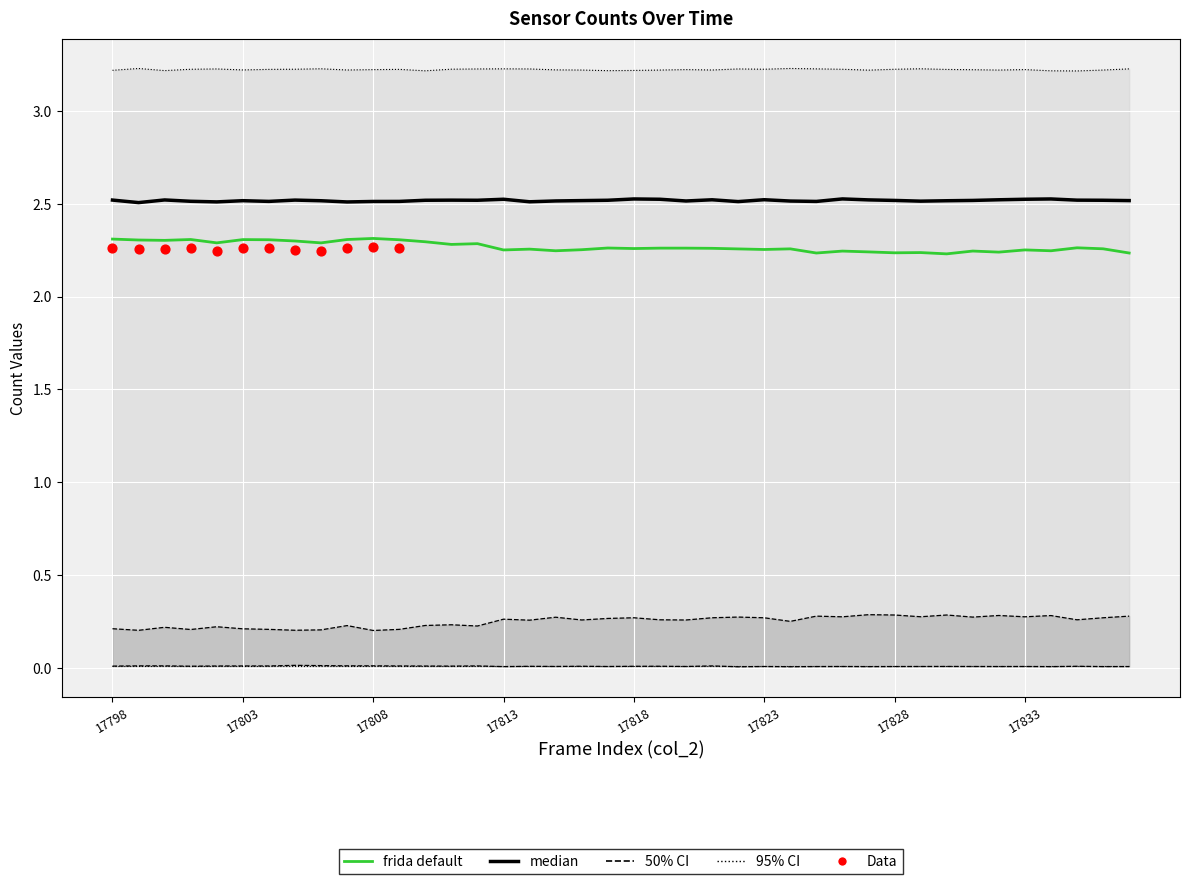

At how many categories does at least one series exceed 3?

40